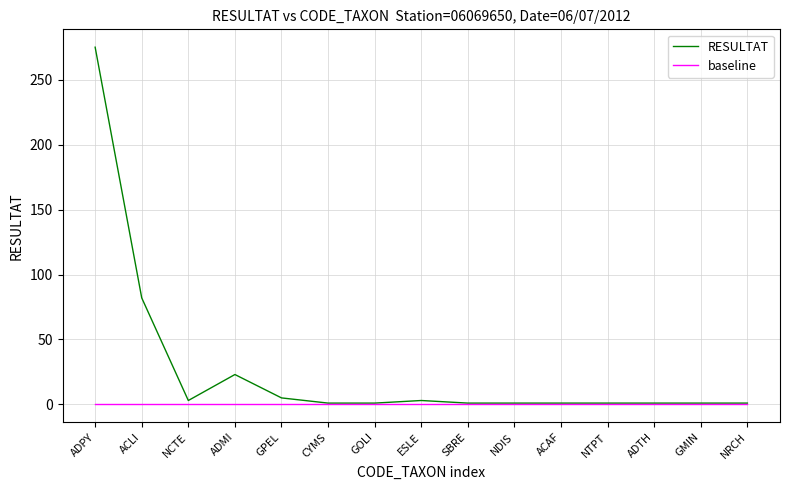

At which category is the sum across all series the highest?

ADPY